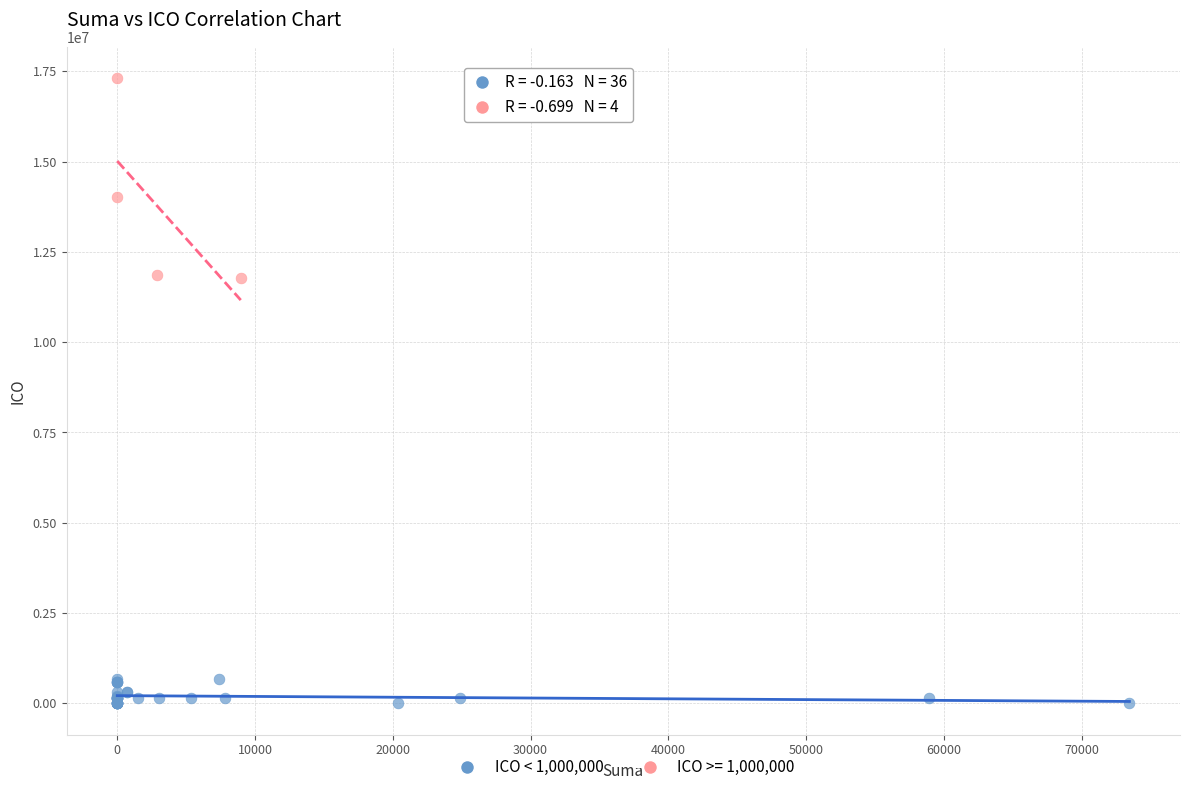

Which series contains the lowest Y value?

ICO < 1,000,000